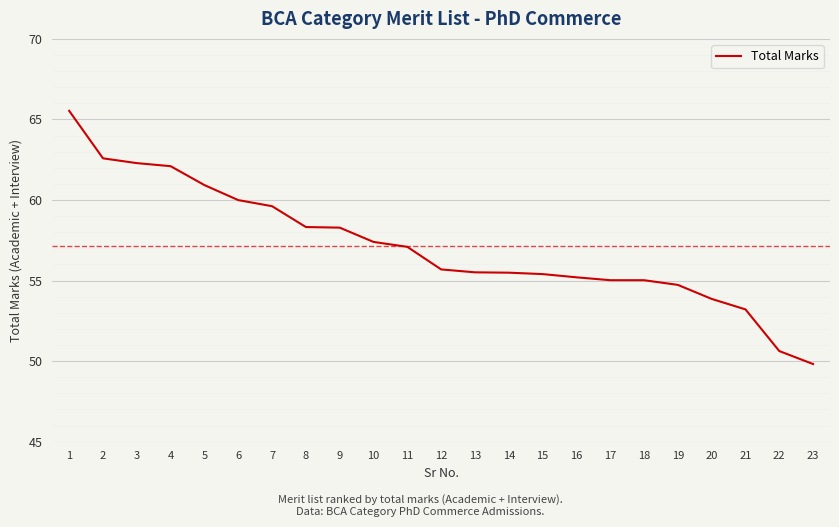

Between 12 and 5, which is larger?

5